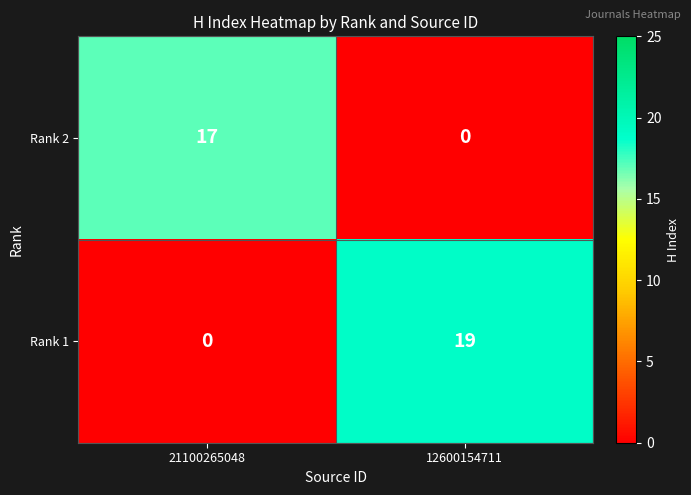

What is the total value across all series at 21100265048?

17